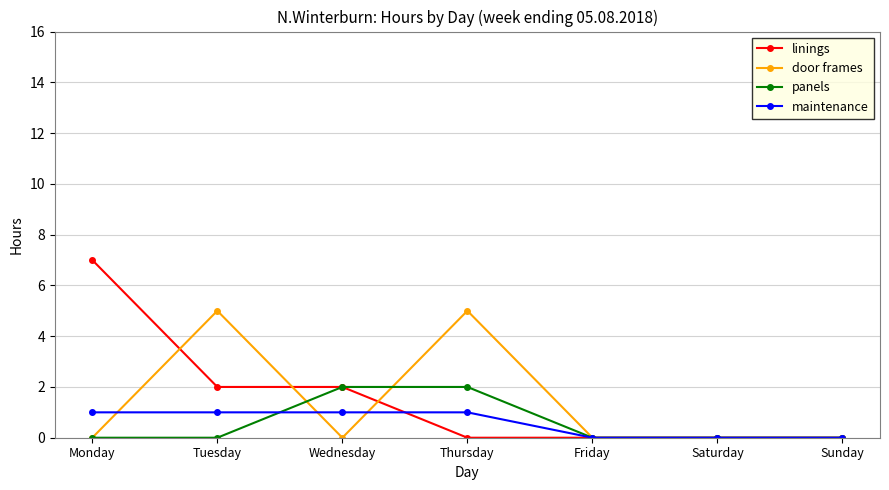

At which category does the chart reach its peak across all series?

Monday